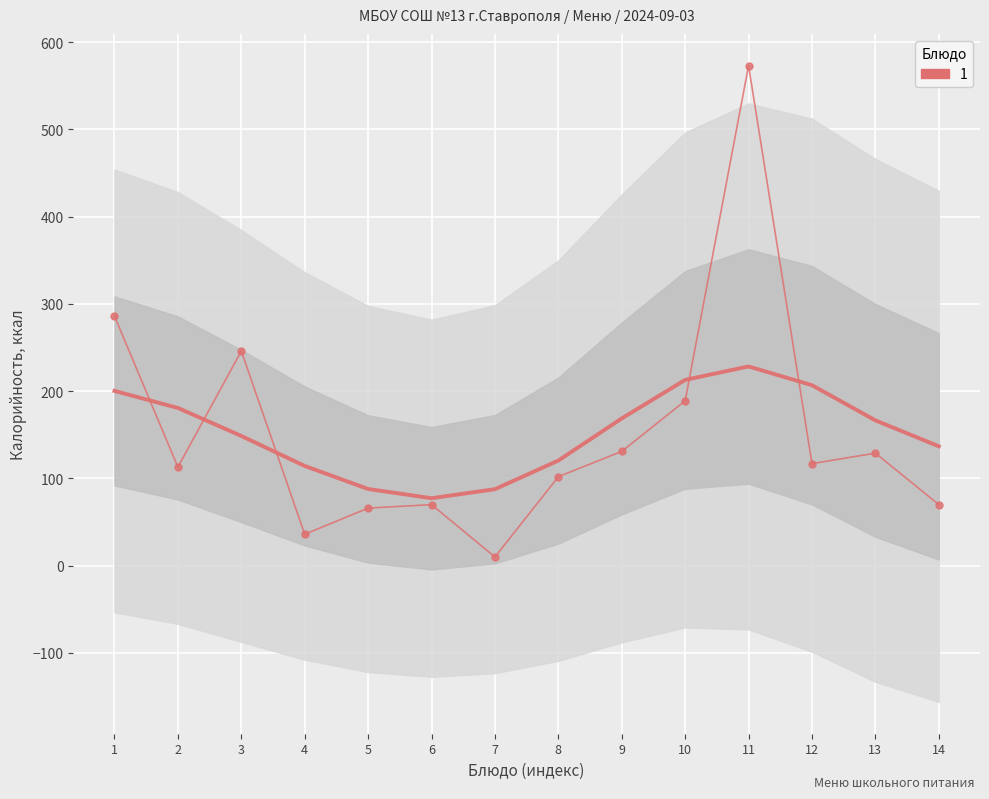

How many points are lower than both their immediate neighbors (excluding endpoints)?

4